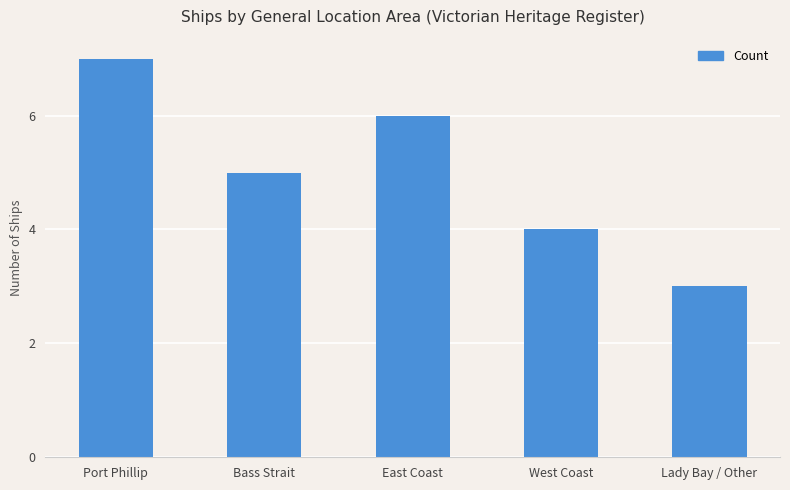

Which has a higher value, East Coast or Bass Strait?

East Coast